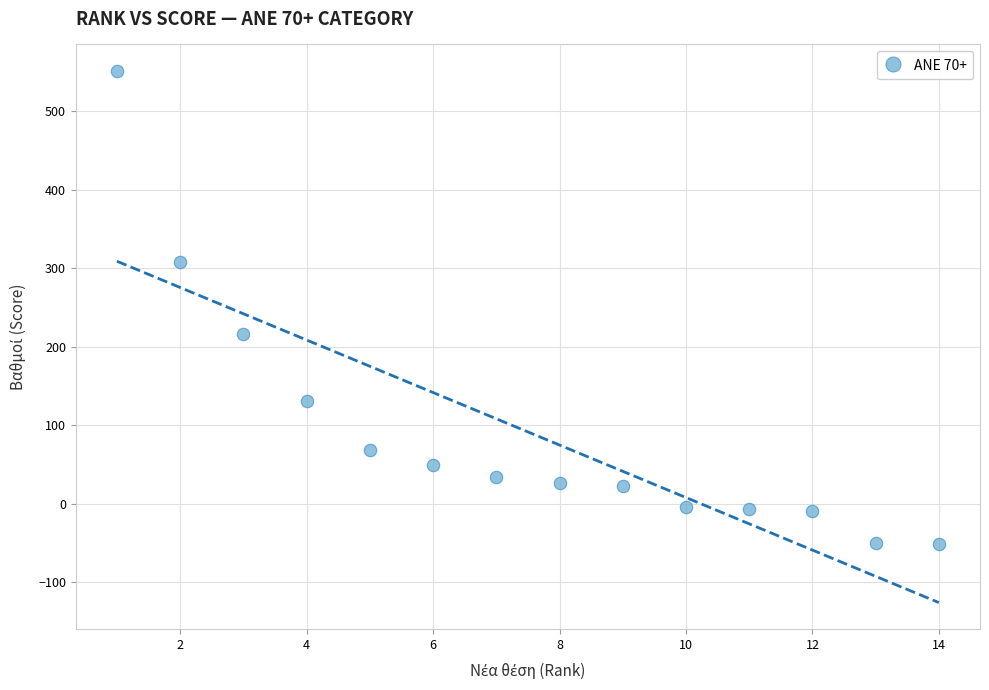

What Y value in the scatter plot is closest to 249?

215.6